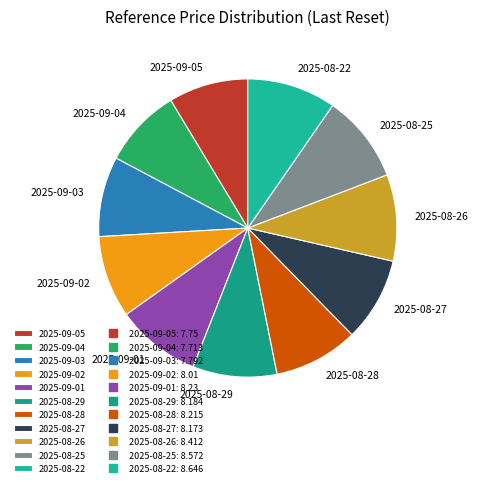

Is there a majority slice in this chart?

No